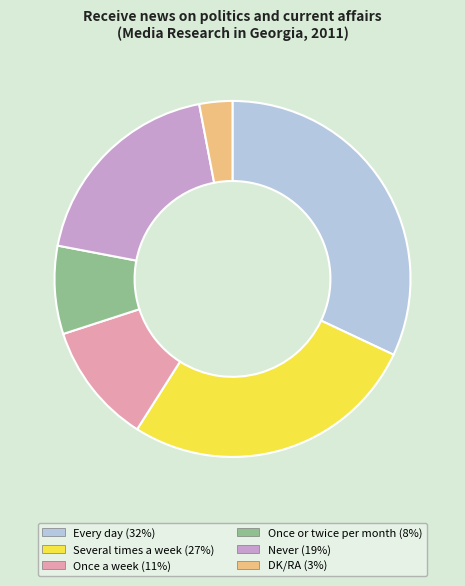

The Once or twice per month (8%) slice represents 8% of the pie. True or false?

True